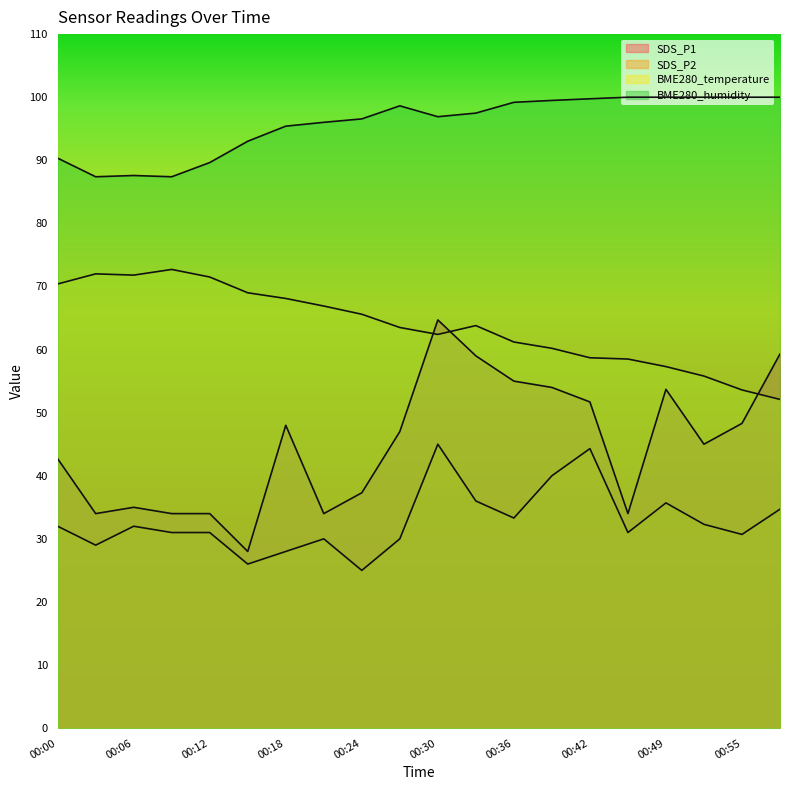

True or false: BME280_humidity and BME280_temperature intersect in this chart.

False